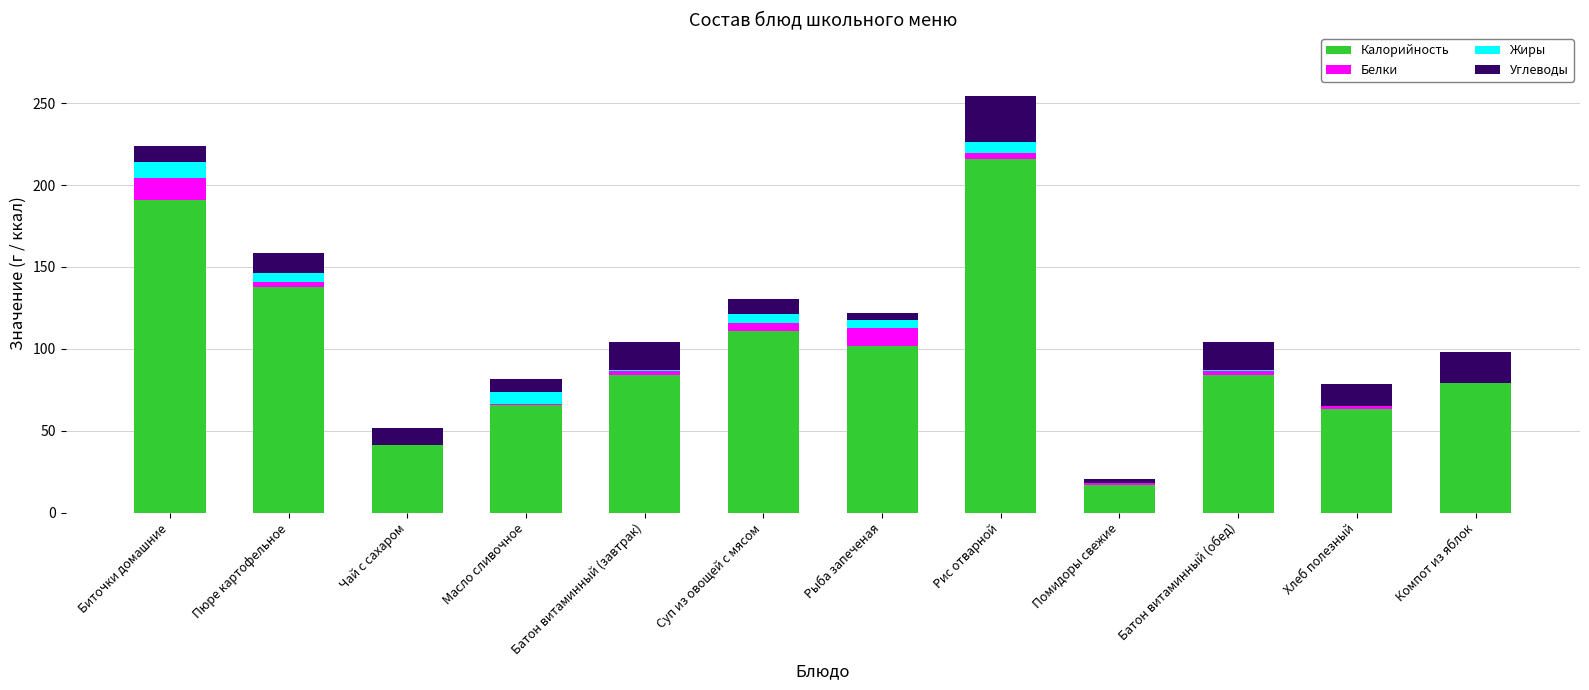

What is the difference between the Калорийность values at Помидоры свежие and Биточки домашние?

174.0